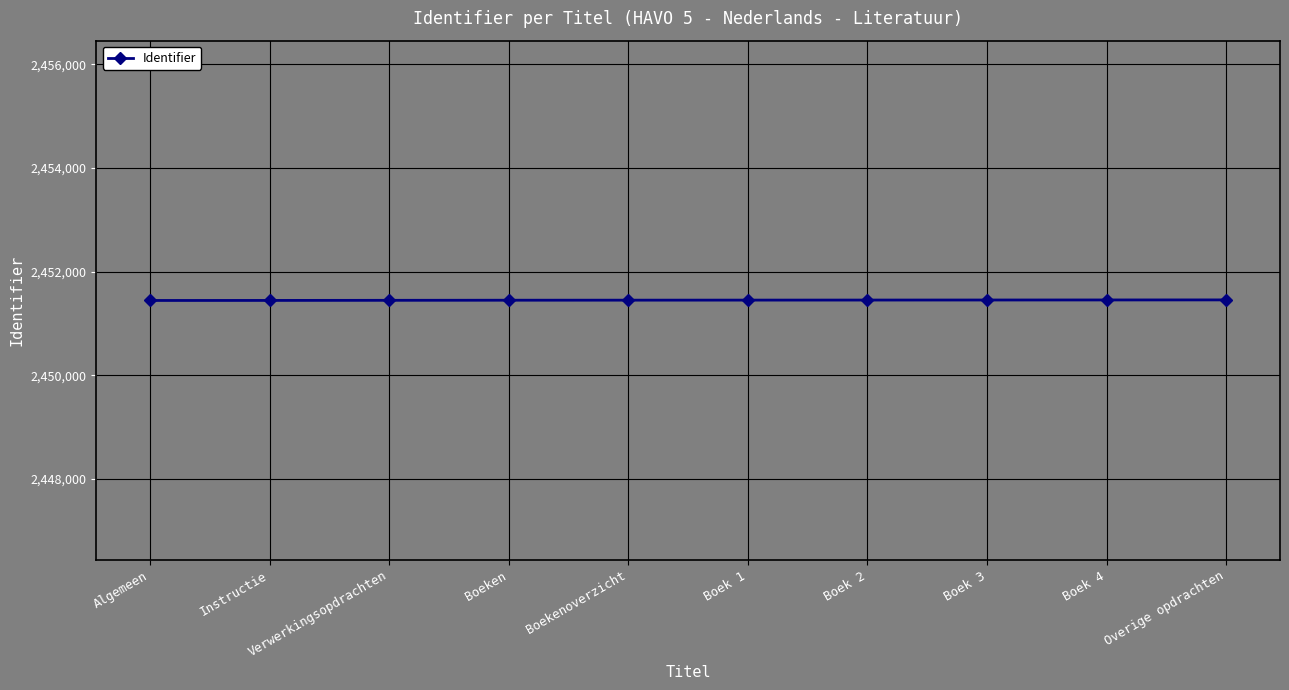

What position from the right is Boekenoverzicht?

6